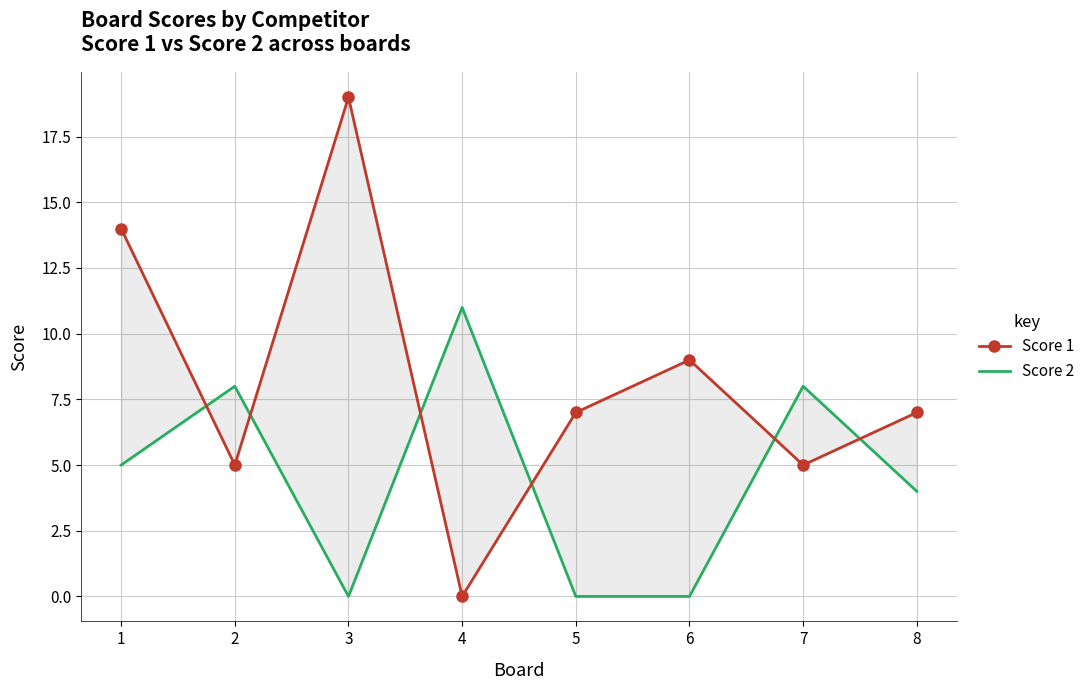

Count the number of data series in this chart.

2